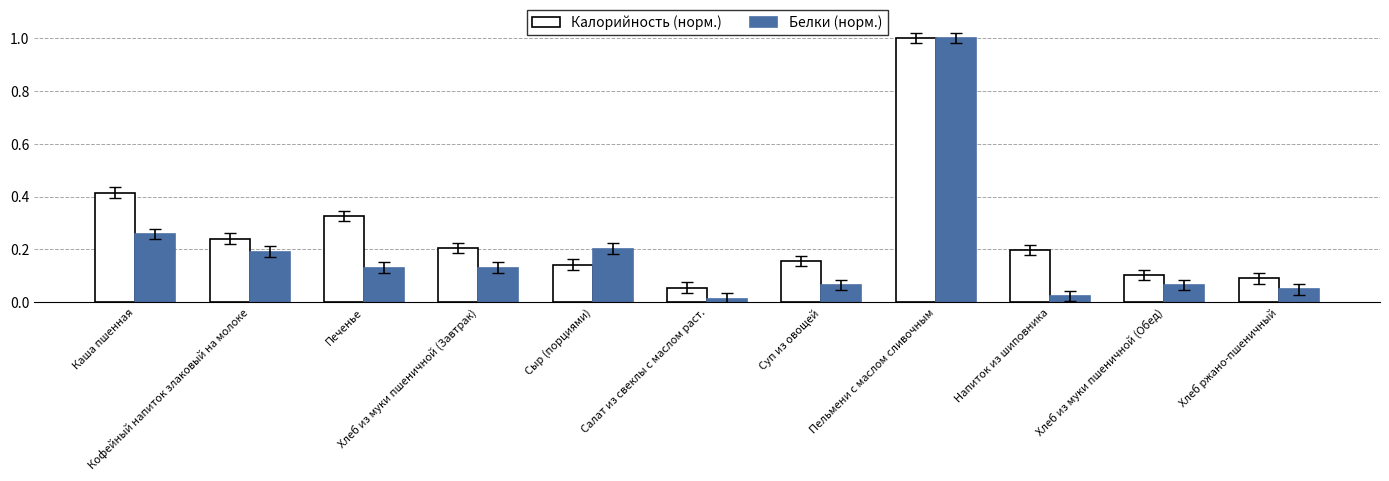

At which category does the chart reach its peak across all series?

Пельмени с маслом сливочным